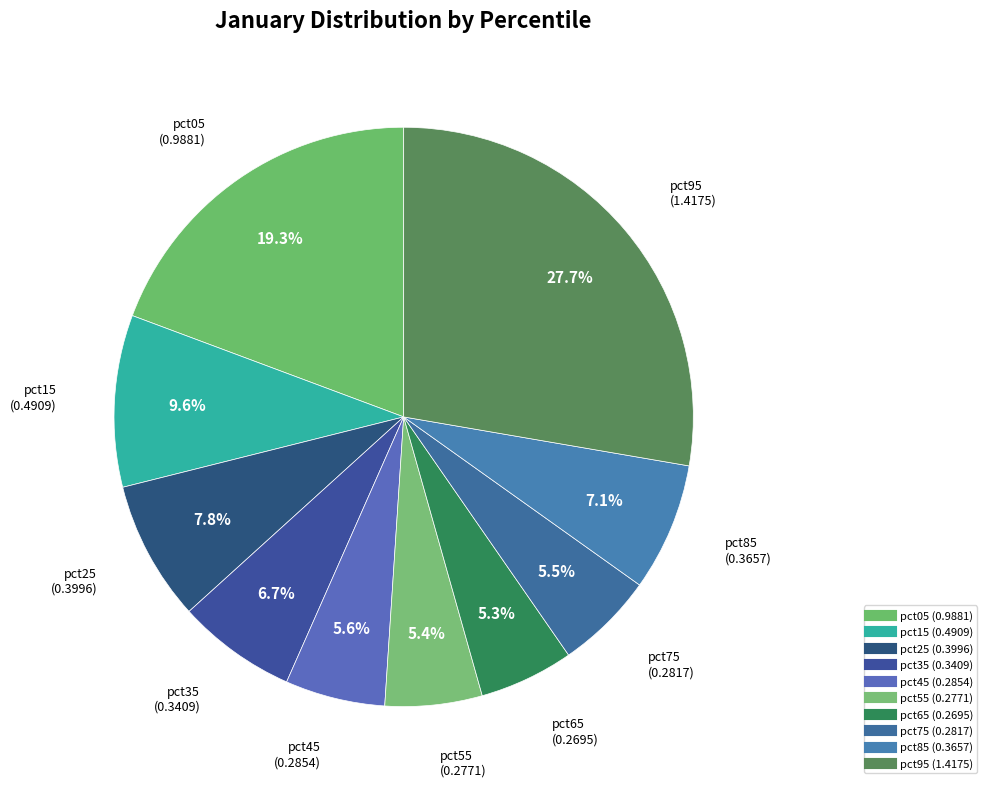

The pct75 slice represents 6% of the pie. True or false?

True